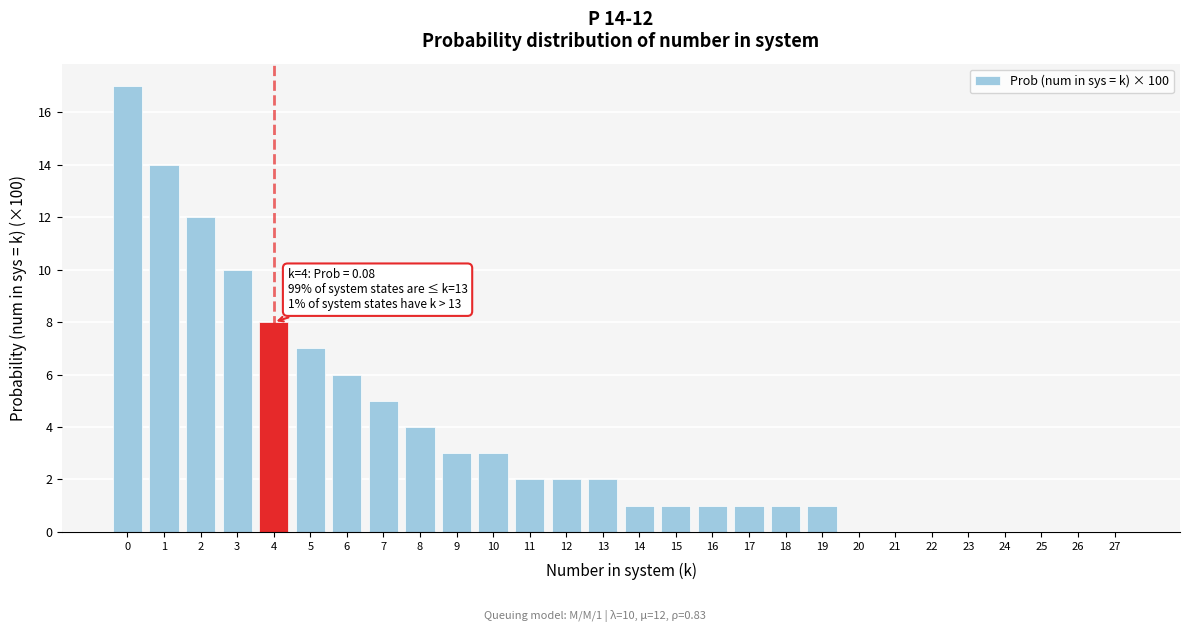

Reading left to right, extract all data points from this chart.

0=17	1=14	2=12	3=10	4=8	5=7	6=6	7=5	8=4	9=3	10=3	11=2	12=2	13=2	14=1	15=1	16=1	17=1	18=1	19=1	20=0	21=0	22=0	23=0	24=0	25=0	26=0	27=0